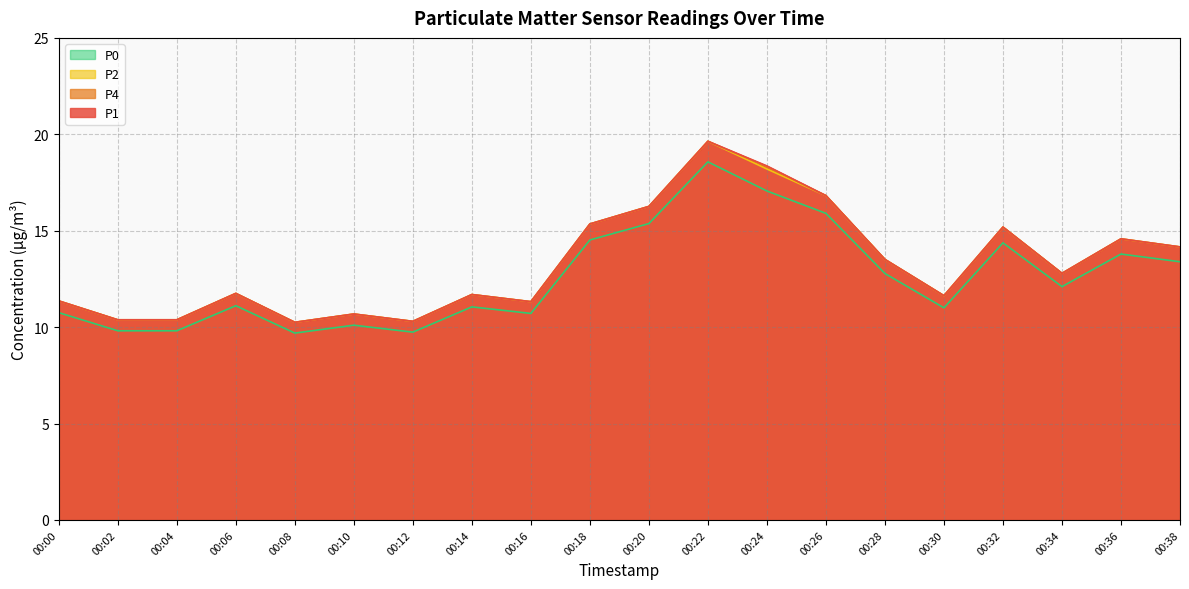

What value does the P0 series have at 00:28?

12.8